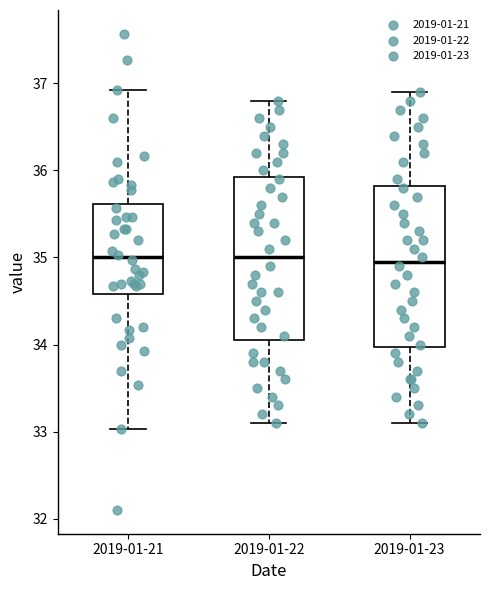

Reading left to right, transcribe this box plot: for each box, give where its median line is, the range the box spans, and where its two whiskers end, as read against the y-axis. The values are not printed on the chart, so give them approximately, as read against the axis.

2019-01-21: median 35.0, box 34.6 to 35.6, whiskers 33.0 to 36.9
2019-01-22: median 35.0, box 34.1 to 35.9, whiskers 33.1 to 36.8
2019-01-23: median 35.0, box 34.0 to 35.8, whiskers 33.1 to 36.9